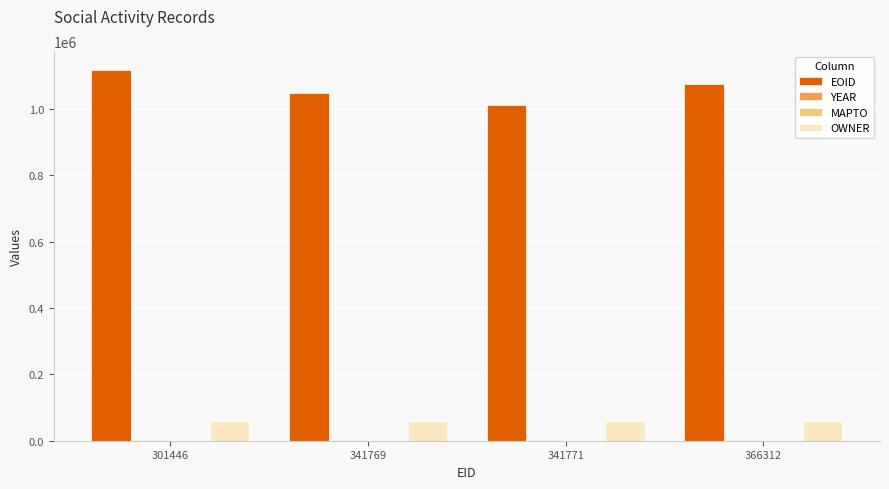

At which label does EOID reach its peak?

301446